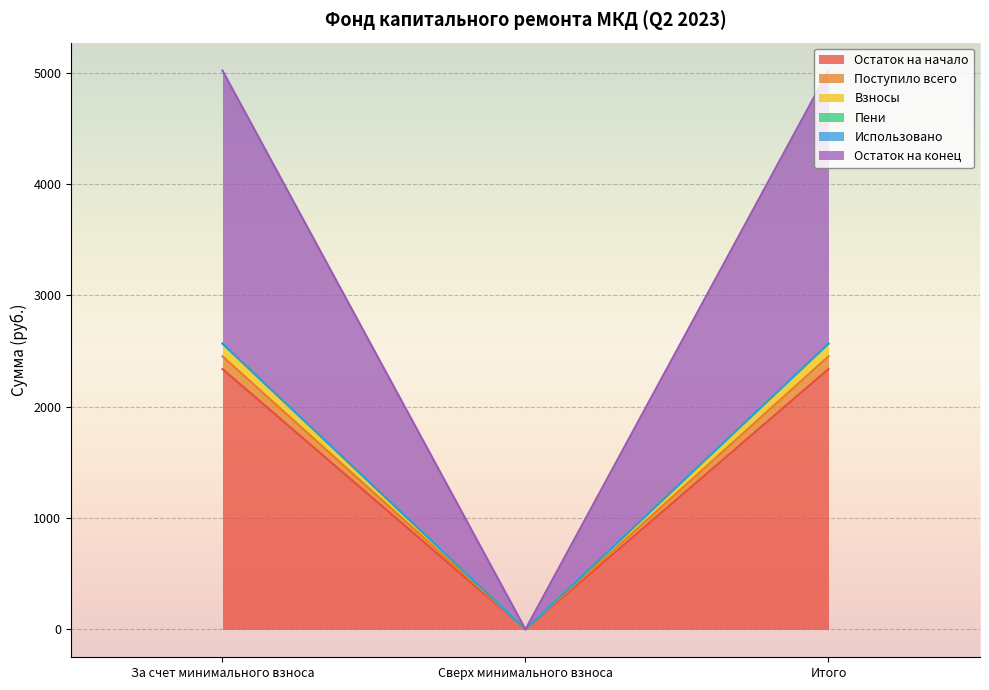

Which series has the largest total across all categories?

Остаток на конец